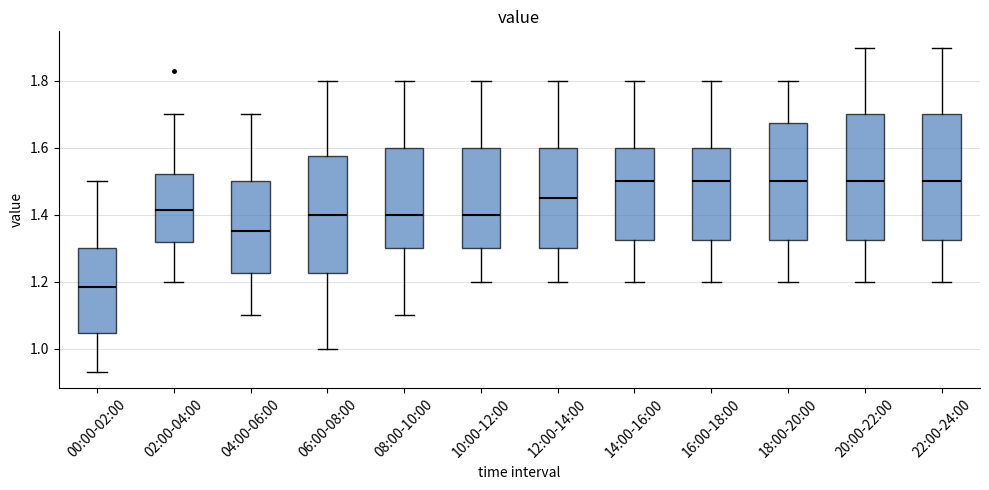

Reading left to right, read every box against the y-axis: the position of its median line, the range the box covers, and the ends of its whiskers. The values are not printed on the chart, so give them approximately, as read against the axis.

00:00-02:00: median 1.18, box 1.04 to 1.30, whiskers 0.94 to 1.50
02:00-04:00: median 1.42, box 1.32 to 1.52, whiskers 1.20 to 1.70
04:00-06:00: median 1.36, box 1.22 to 1.50, whiskers 1.10 to 1.70
06:00-08:00: median 1.40, box 1.22 to 1.58, whiskers 1.00 to 1.80
08:00-10:00: median 1.40, box 1.30 to 1.60, whiskers 1.10 to 1.80
10:00-12:00: median 1.40, box 1.30 to 1.60, whiskers 1.20 to 1.80
12:00-14:00: median 1.46, box 1.30 to 1.60, whiskers 1.20 to 1.80
14:00-16:00: median 1.50, box 1.32 to 1.60, whiskers 1.20 to 1.80
16:00-18:00: median 1.50, box 1.32 to 1.60, whiskers 1.20 to 1.80
18:00-20:00: median 1.50, box 1.32 to 1.68, whiskers 1.20 to 1.80
20:00-22:00: median 1.50, box 1.32 to 1.70, whiskers 1.20 to 1.90
22:00-24:00: median 1.50, box 1.32 to 1.70, whiskers 1.20 to 1.90